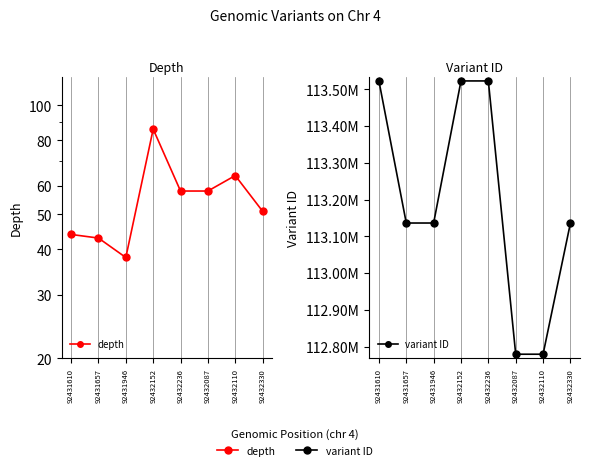

Which series has the largest total across all categories?

variant ID